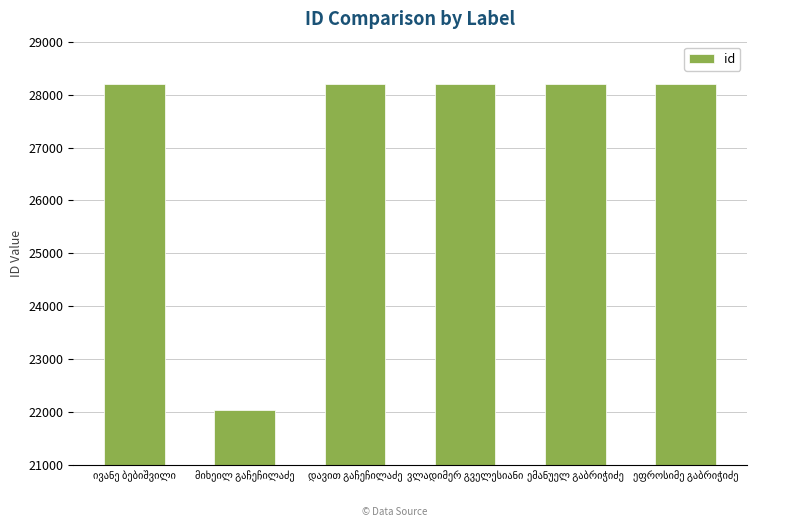

What is the sum of all values?

163055